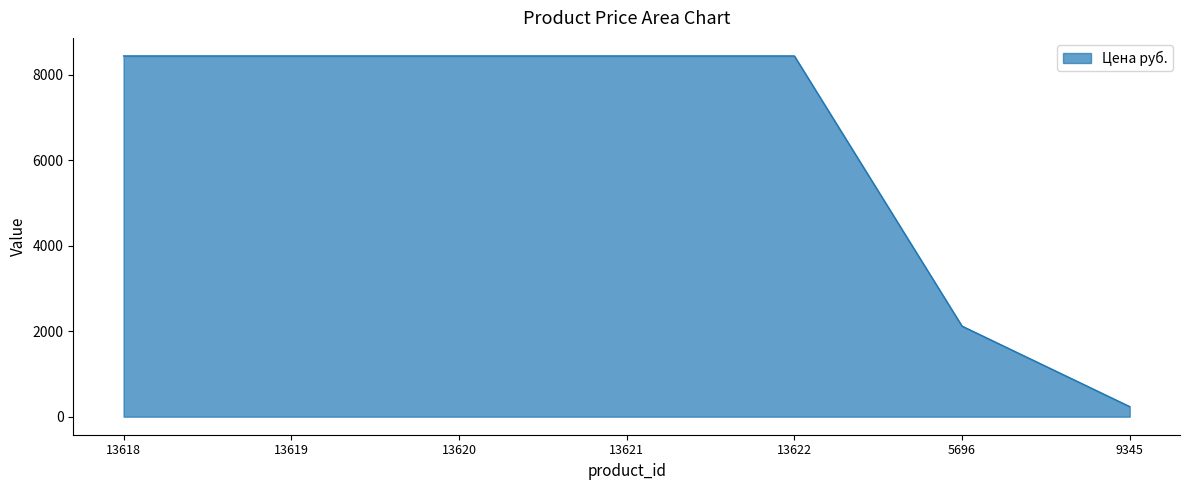

Between 9345 and 13620, which is larger?

13620